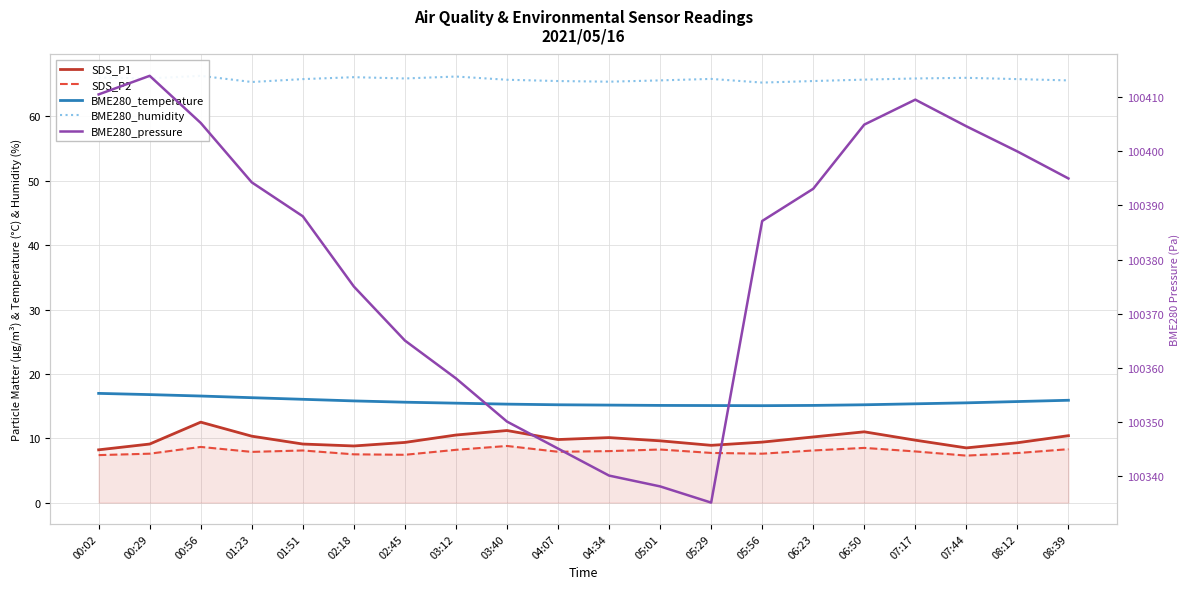

Is this an area chart (filled region under the line)?

No